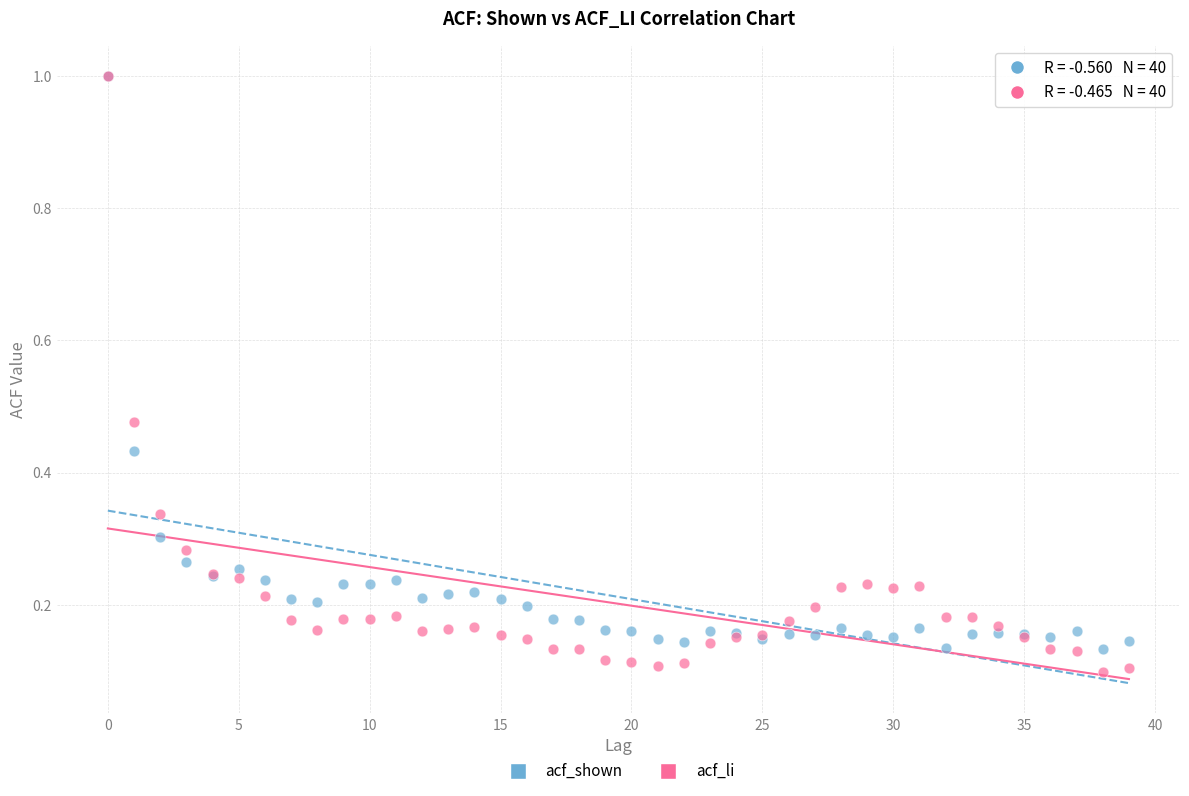

Which series has the widest spread of Y values?

acf_li